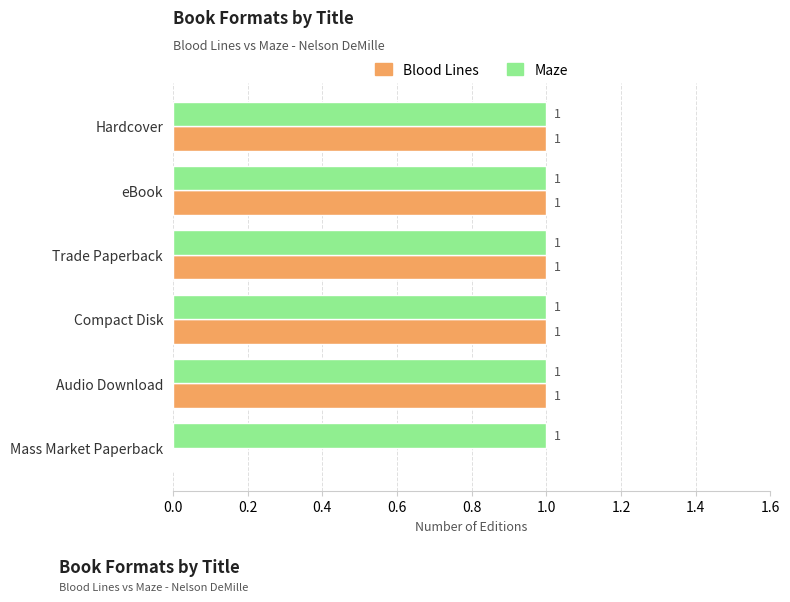

Which series has the largest total across all categories?

Maze